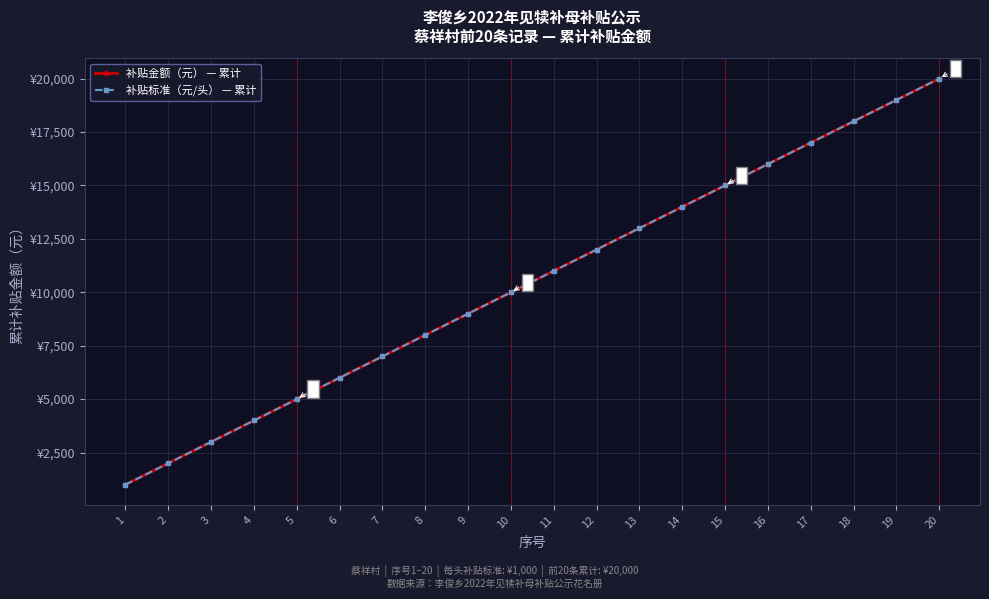

True or false: 补贴标准（元/头） — 累计 has a value of 1000 at 1.

True